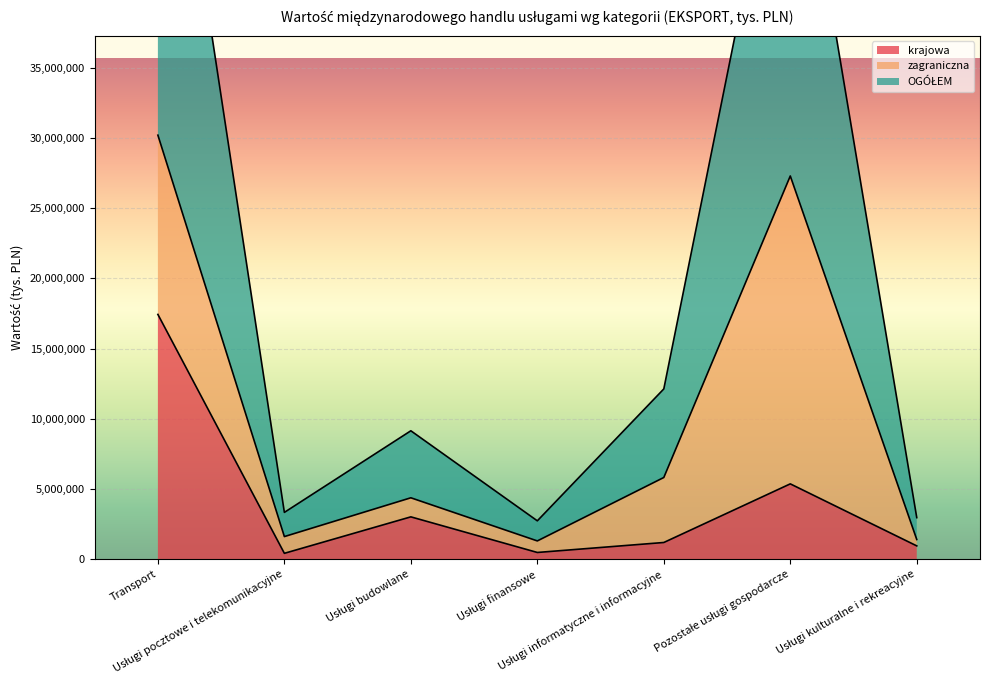

What is the sum of all krajowa values?

28875355